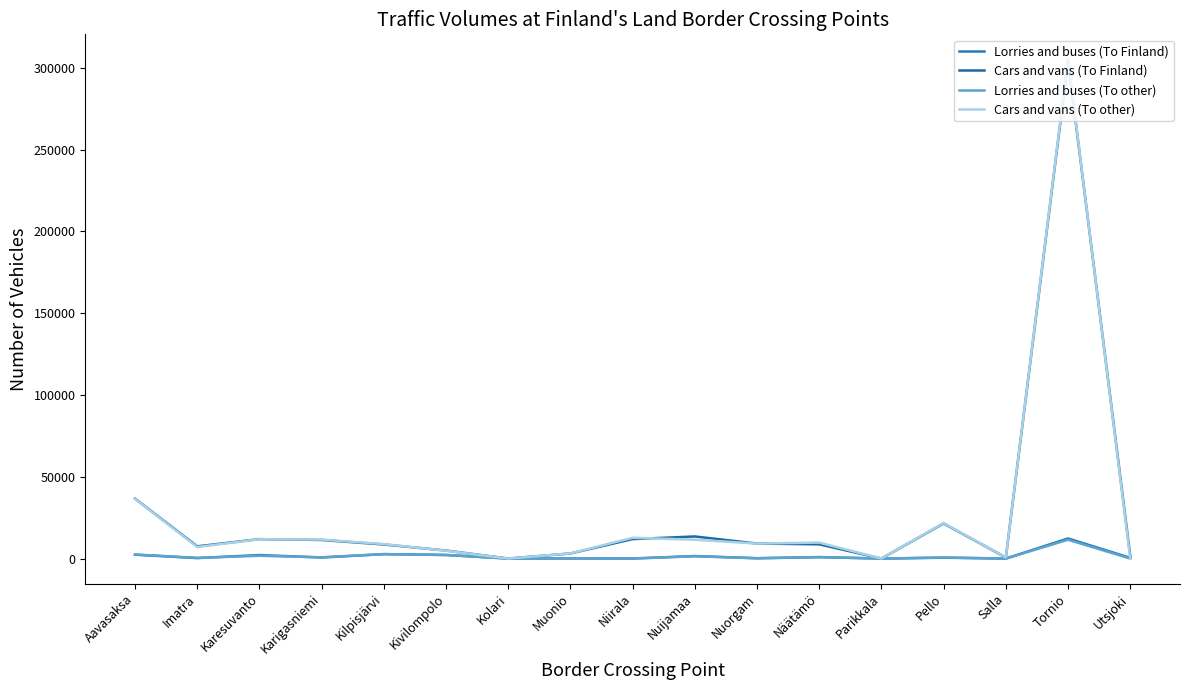

Does the chart display data point markers on the line(s)?

No